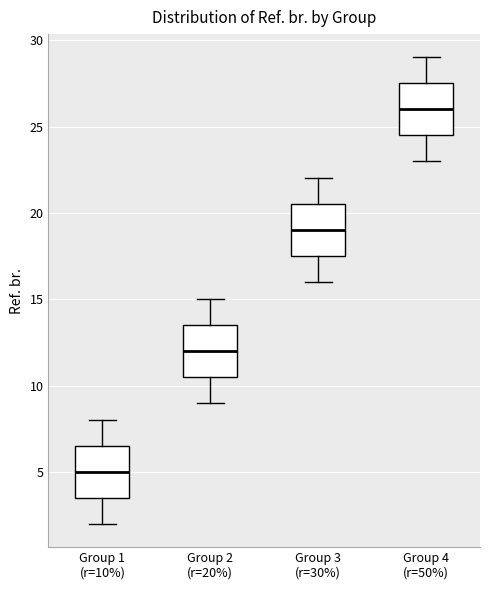

Reading left to right, transcribe this box plot: for each box, give where its median line is, the range the box spans, and where its two whiskers end, as read against the y-axis. The values are not printed on the chart, so give them approximately, as read against the axis.

Group 1 (r=10%): median 5.0, box 3.5 to 6.5, whiskers 2.0 to 8.0
Group 2 (r=20%): median 12.0, box 10.5 to 13.5, whiskers 9.0 to 15.0
Group 3 (r=30%): median 19.0, box 17.5 to 20.5, whiskers 16.0 to 22.0
Group 4 (r=50%): median 26.0, box 24.5 to 27.5, whiskers 23.0 to 29.0